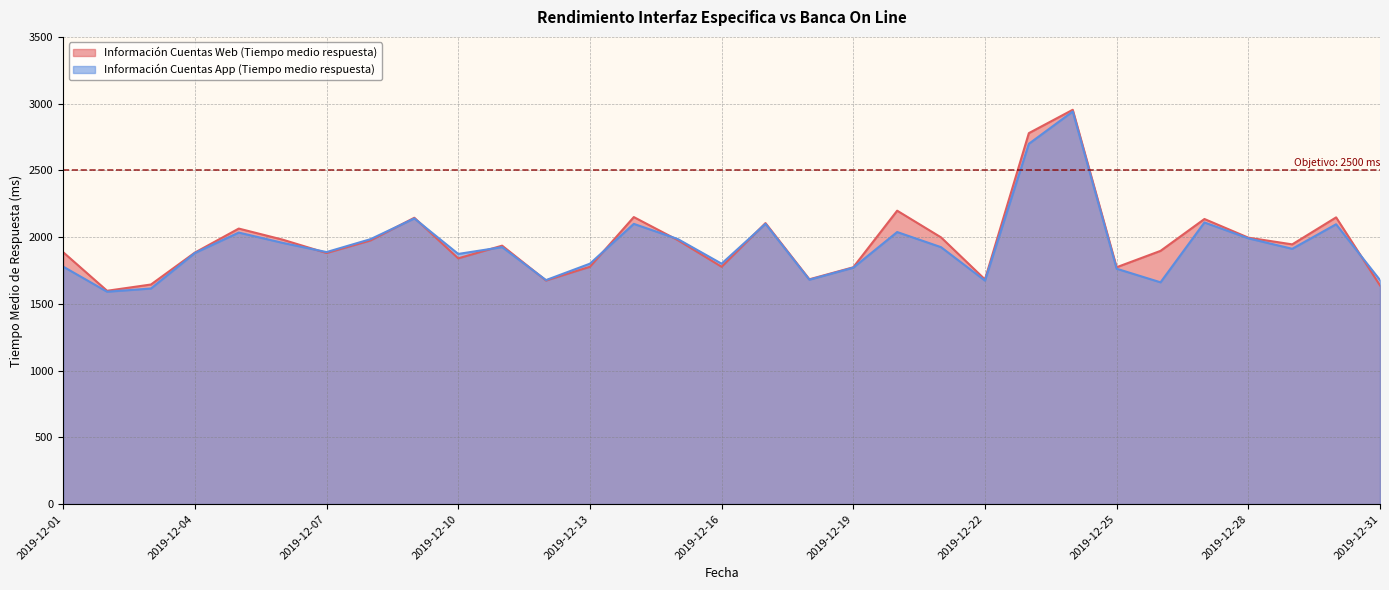

What is the value of the Información Cuentas App (Tiempo medio respuesta) point at the 12th from the left?

1678.0